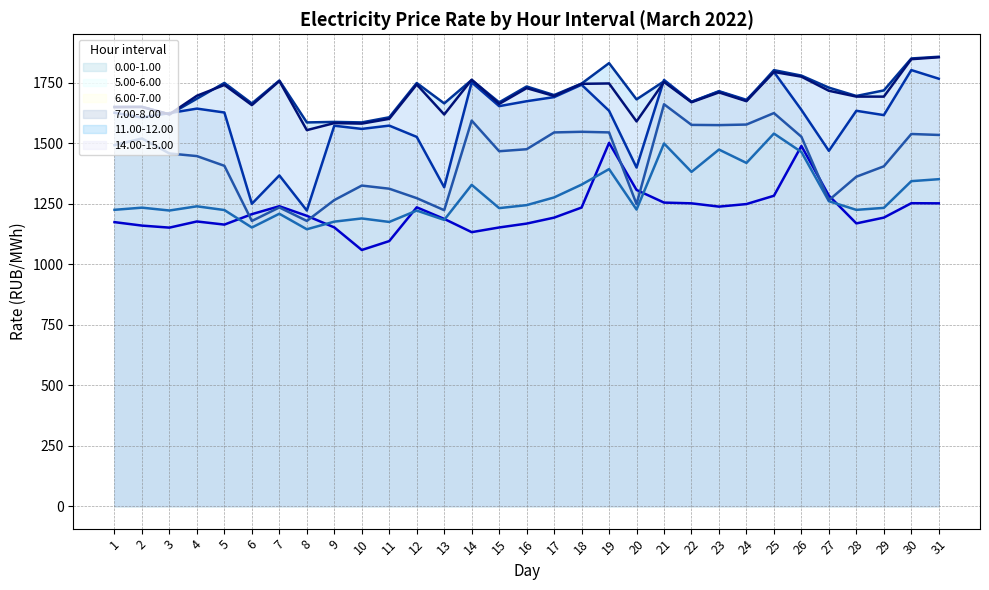

List the series in order of their peak value, lowest first.

0.00-1.00, 5.00-6.00, 6.00-7.00, 7.00-8.00, 14.00-15.00, 11.00-12.00